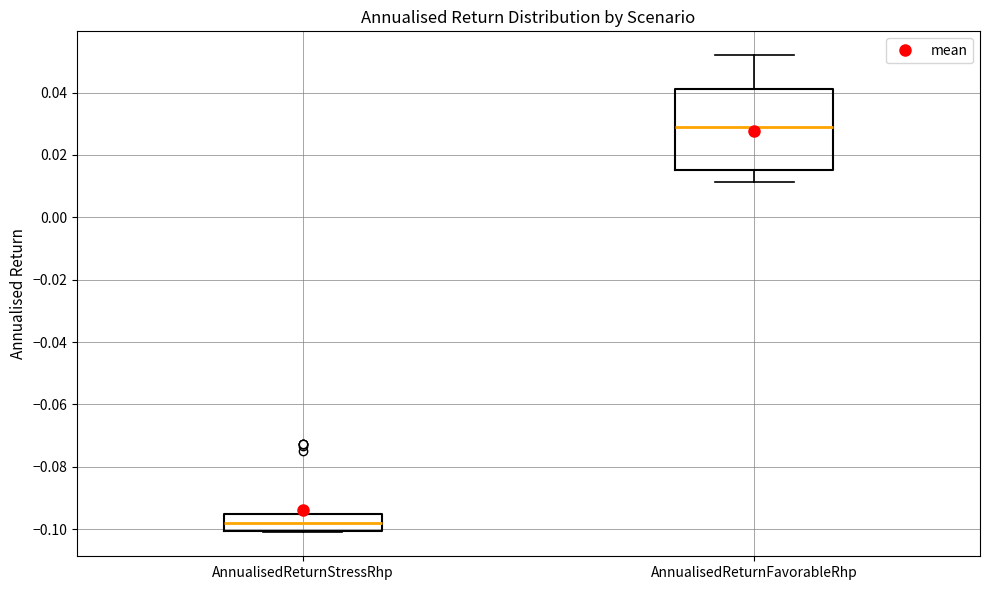

Reading left to right, transcribe this box plot: for each box, give where its median line is, the range the box spans, and where its two whiskers end, as read against the y-axis. The values are not printed on the chart, so give them approximately, as read against the axis.

AnnualisedReturnStressRhp: median -0.098, box -0.100 to -0.096, whiskers -0.102 to -0.096
AnnualisedReturnFavorableRhp: median 0.030, box 0.016 to 0.042, whiskers 0.012 to 0.052